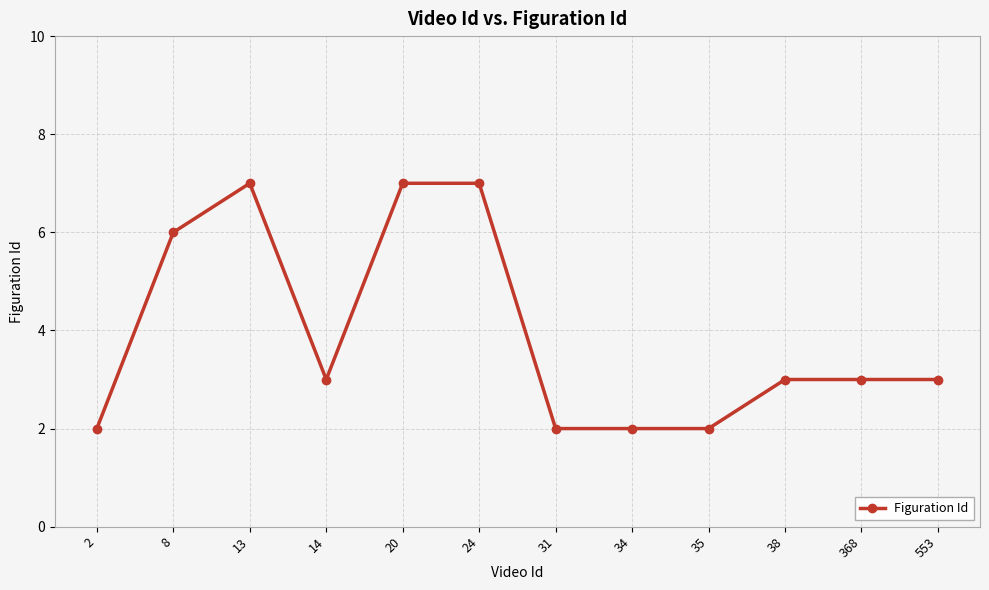

What is the sum of the values at 38 and 34?

5